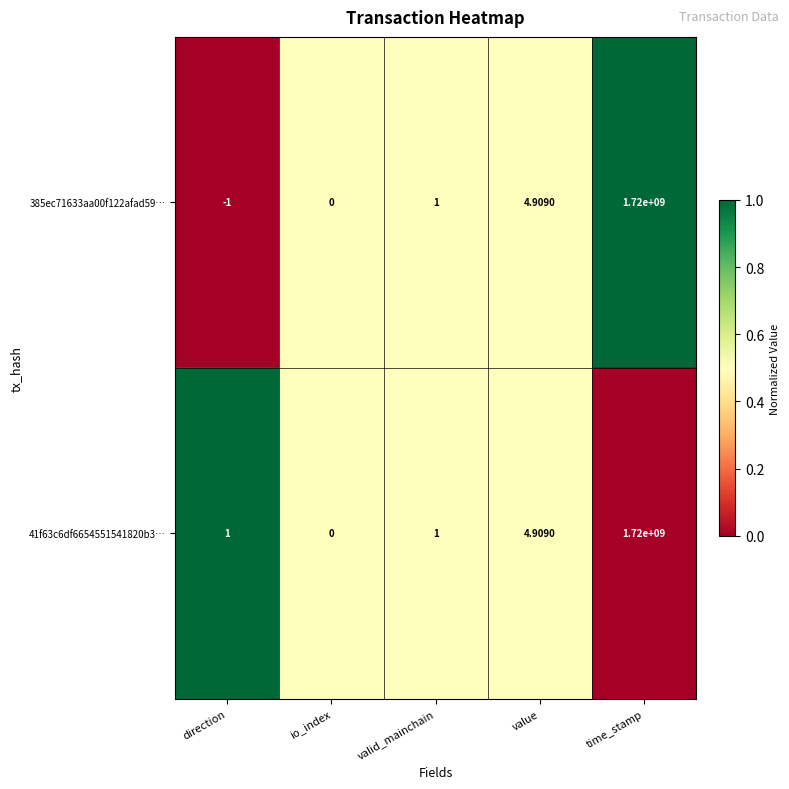

Which series has the largest total across all categories?

41f63c6df6654551541820b3…